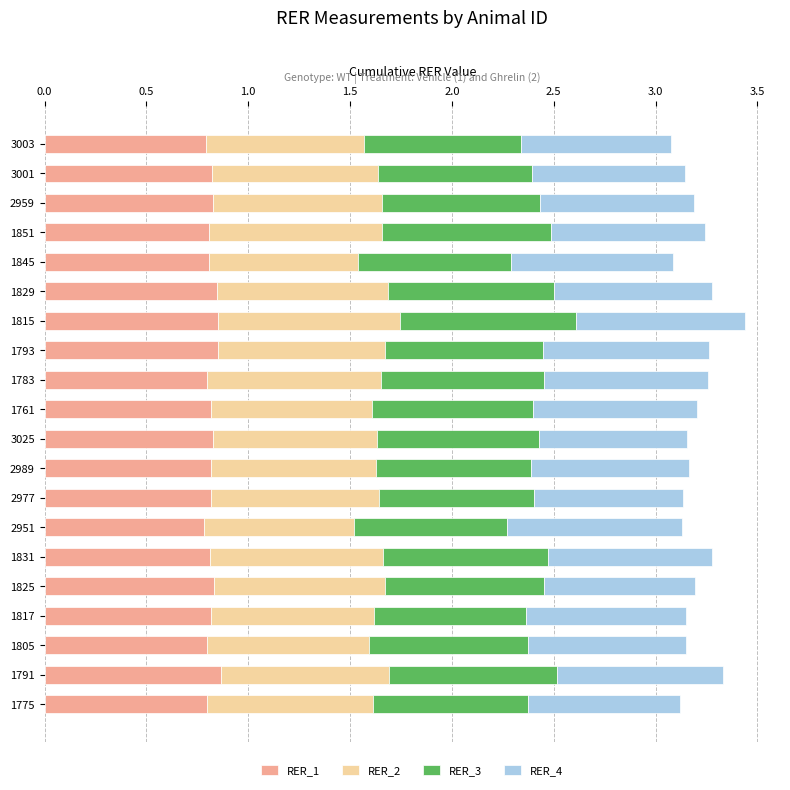

The value of RER_1 at 3025 is 0.8. True or false?

True